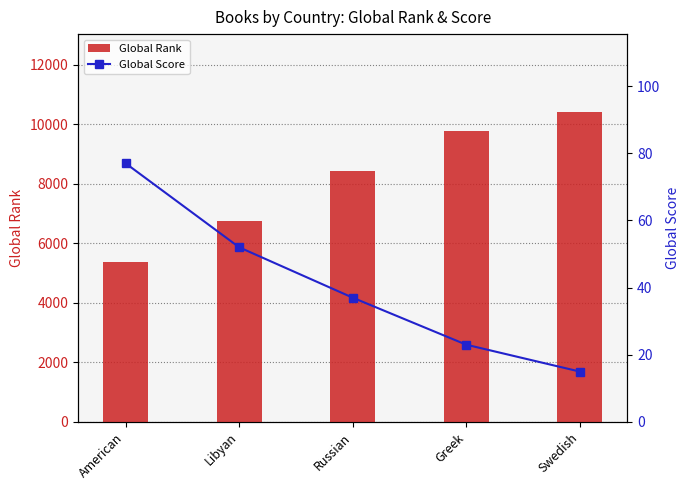

Does the chart contain stacked bars?

No